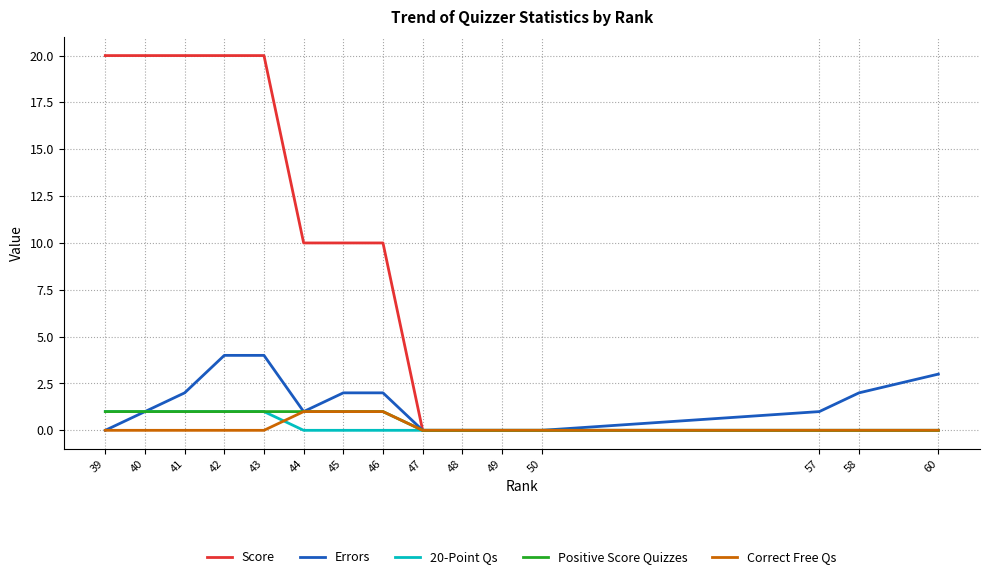

Is it true that Positive Score Quizzes equals 0 at 60?

True